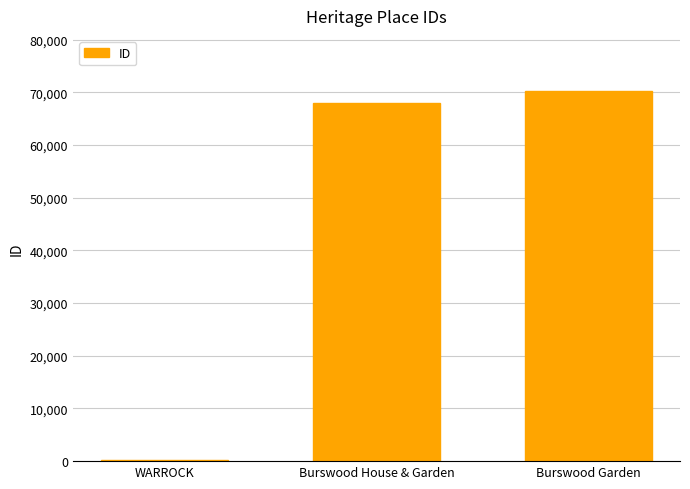

What is the maximum value shown in the chart?

70206